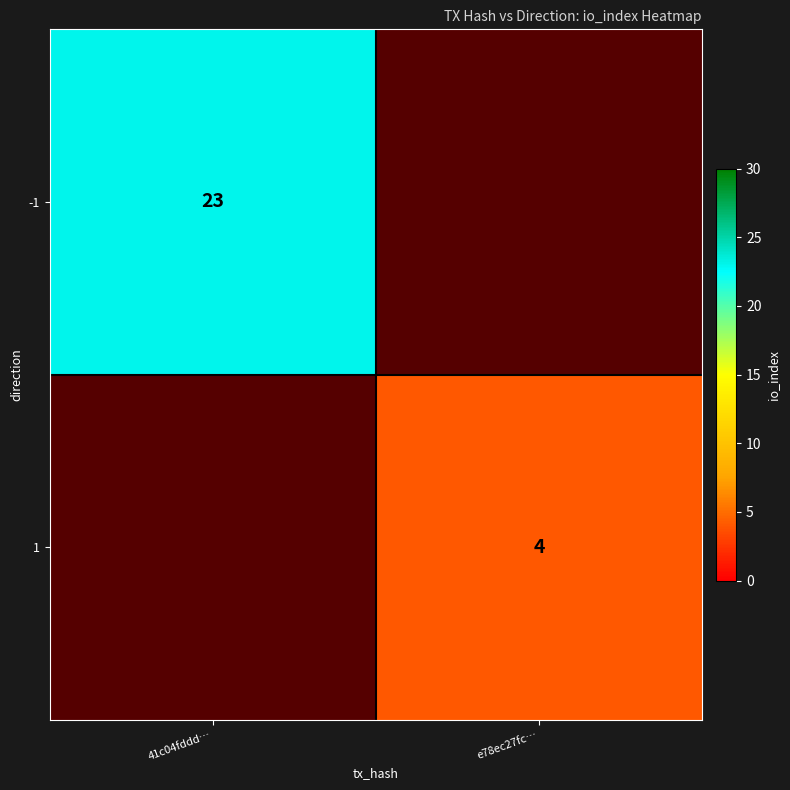

How many data points does each series have?

2